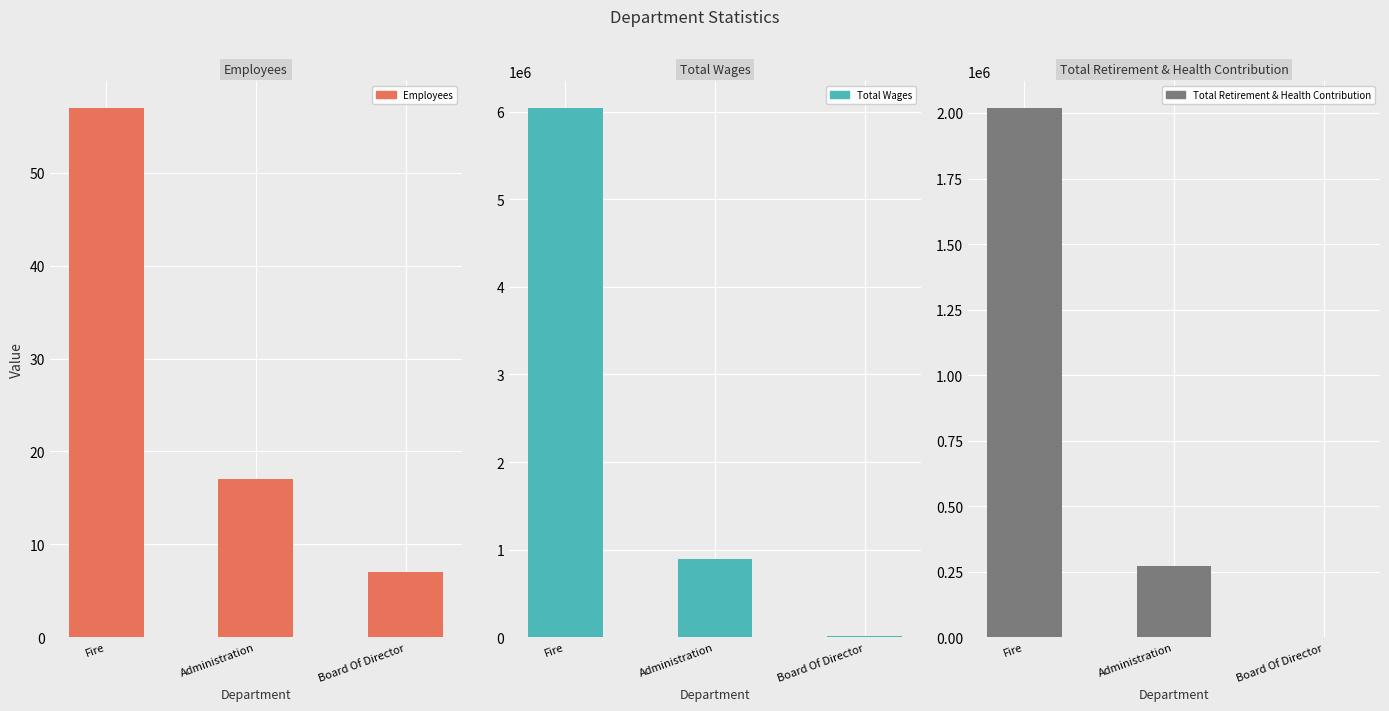

What position from the right is Board Of Director?

1